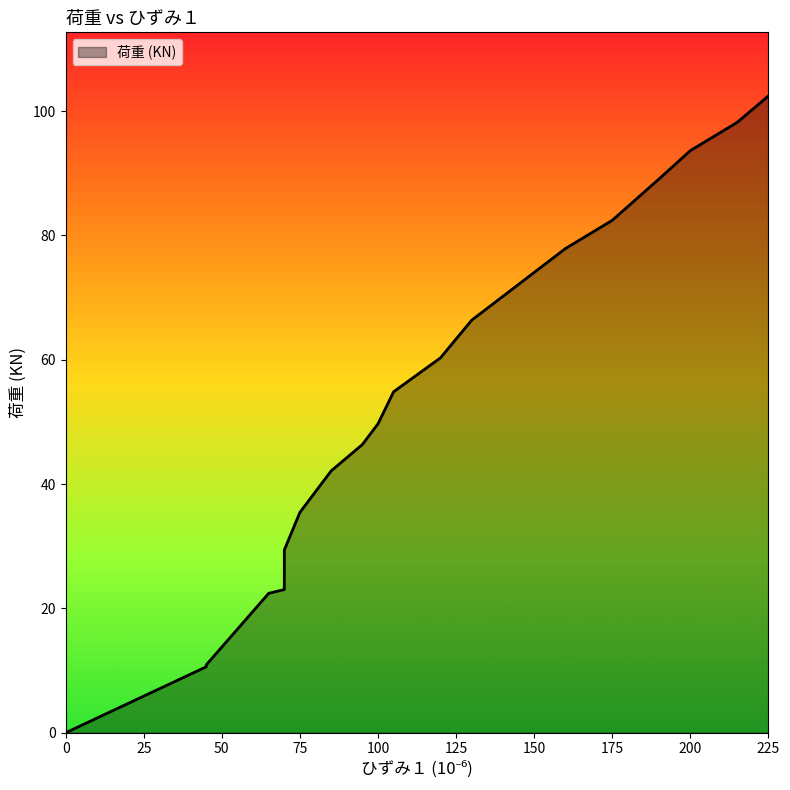

What is the change in value from 190 to 215?

+9.1